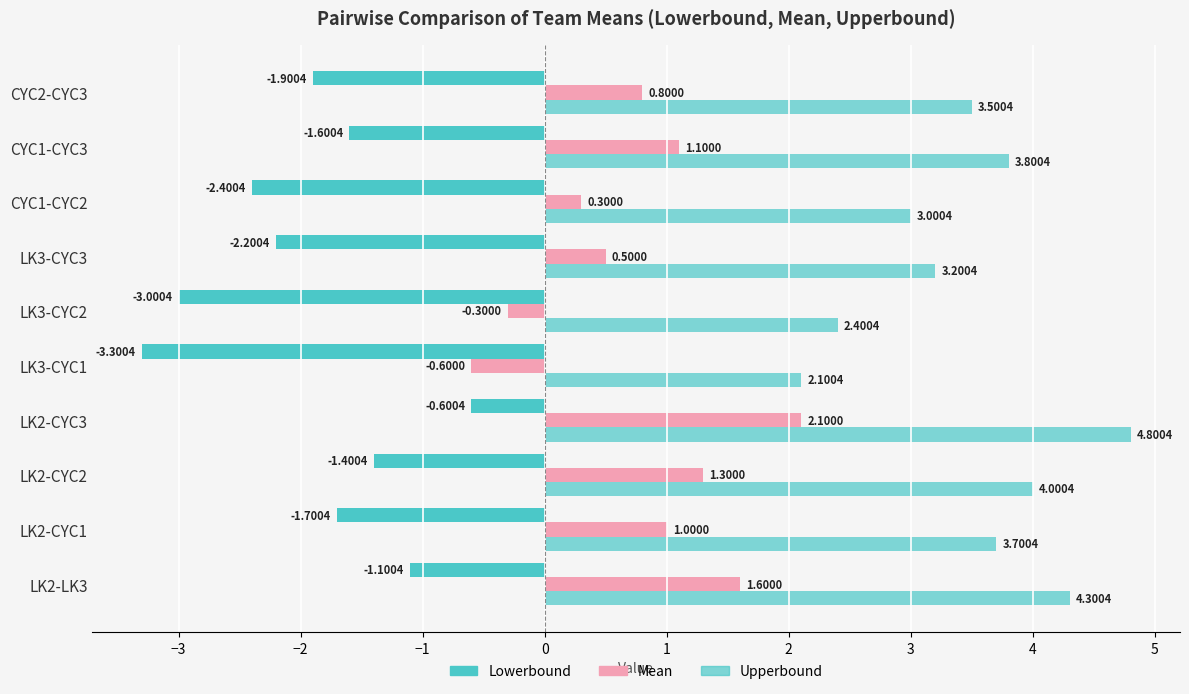

How many negative values does the Mean series have?

2